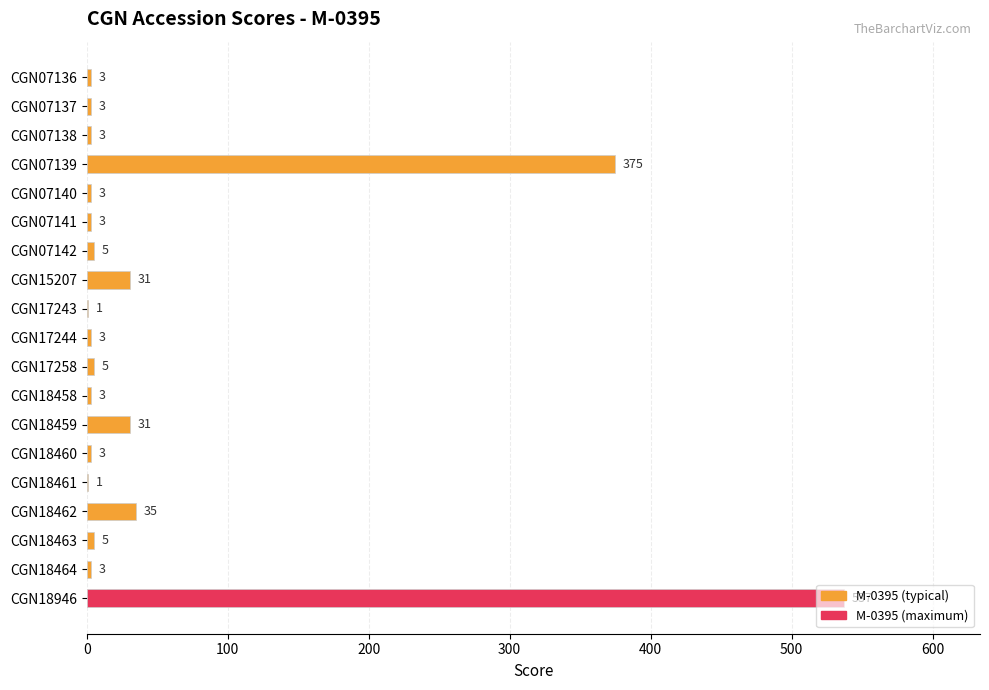

How many categories are shown in the chart?

19